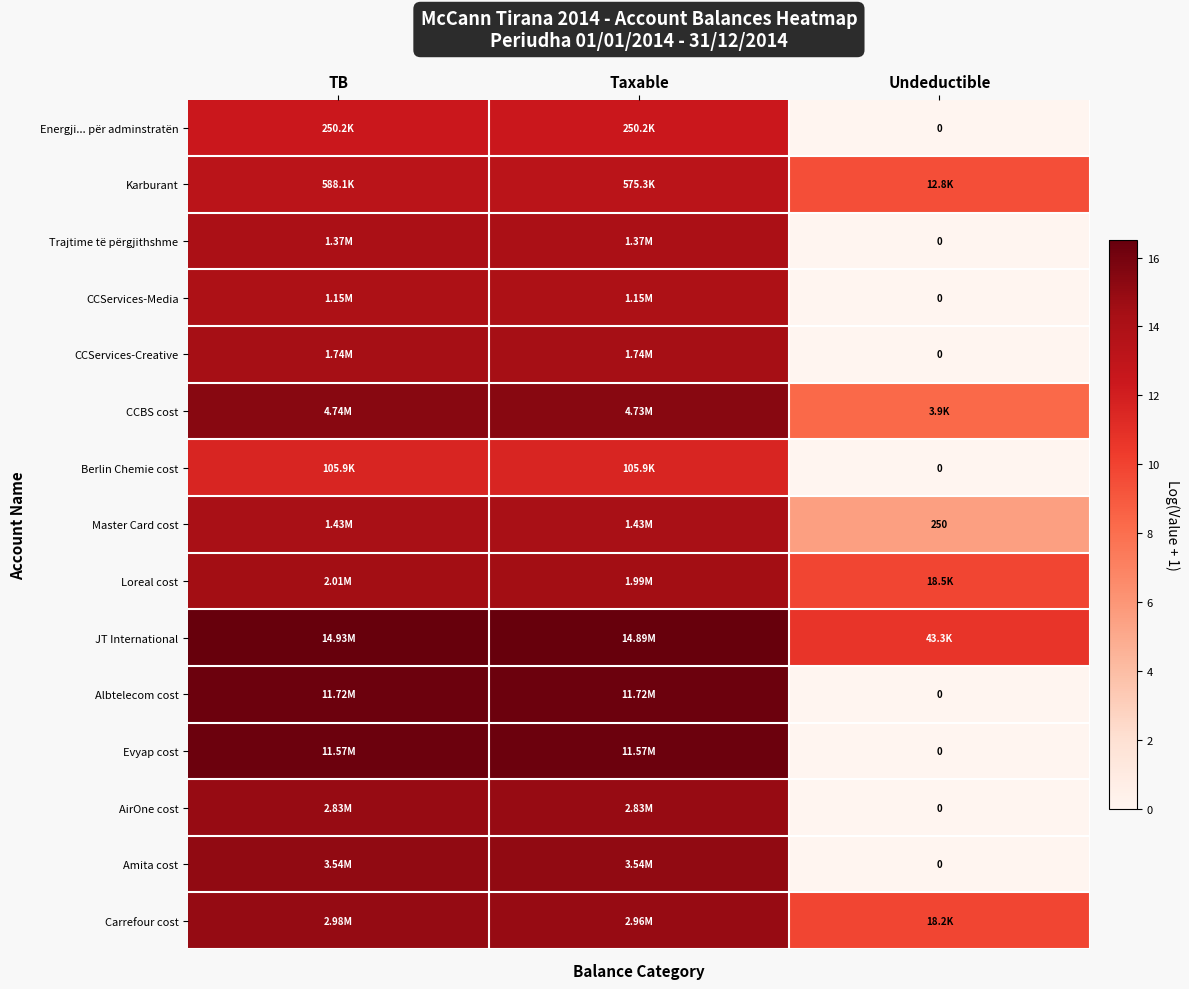

Rank the categories by Karburant value from highest to lowest.

TB, Taxable, Undeductible